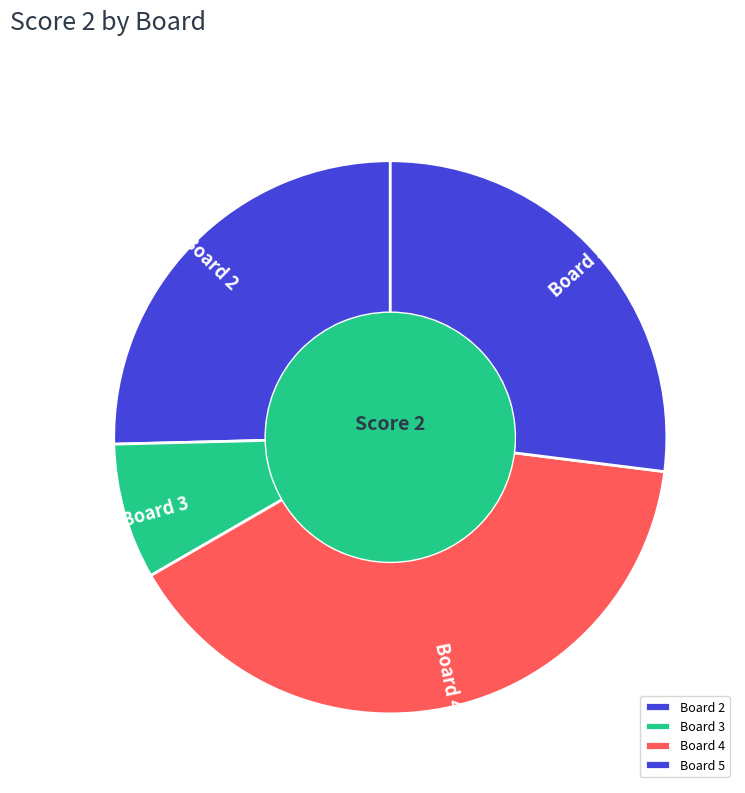

Combined, do Board 5 and Board 2 account for over 50%?

Yes